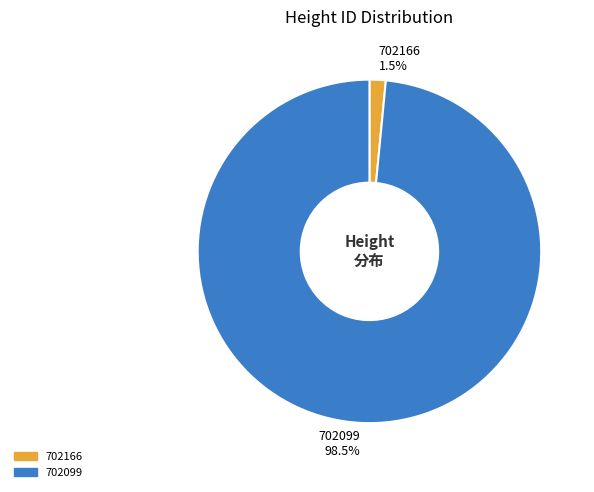

To the nearest percent, what is the difference between the 702099 and 702166 slice percentages?

97%